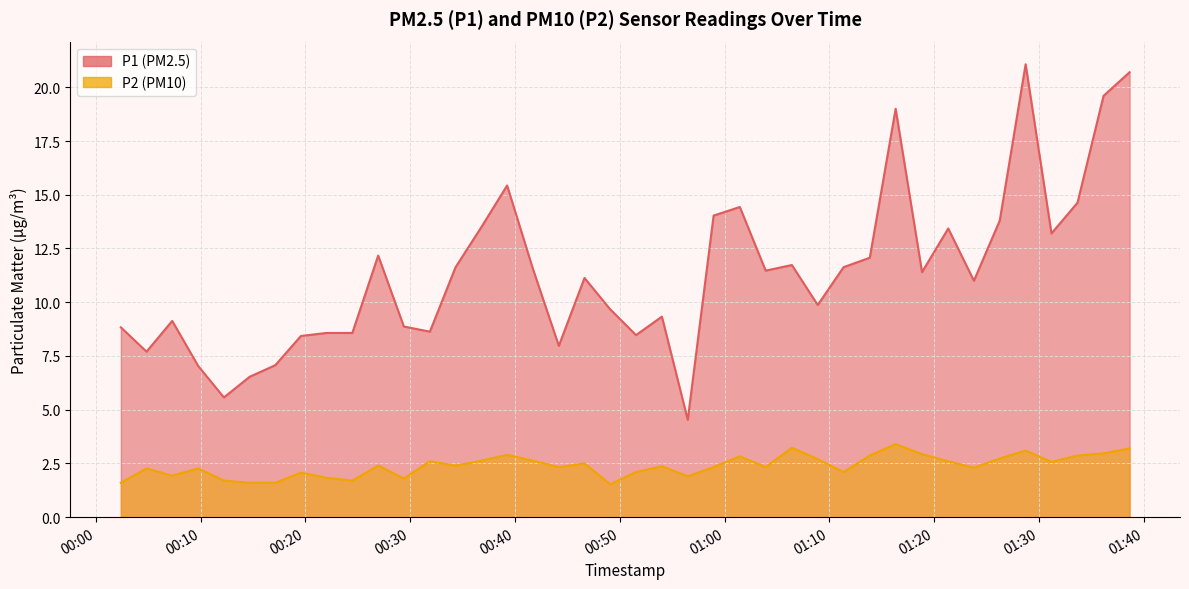

What is the highest value of the P1 series?

21.1